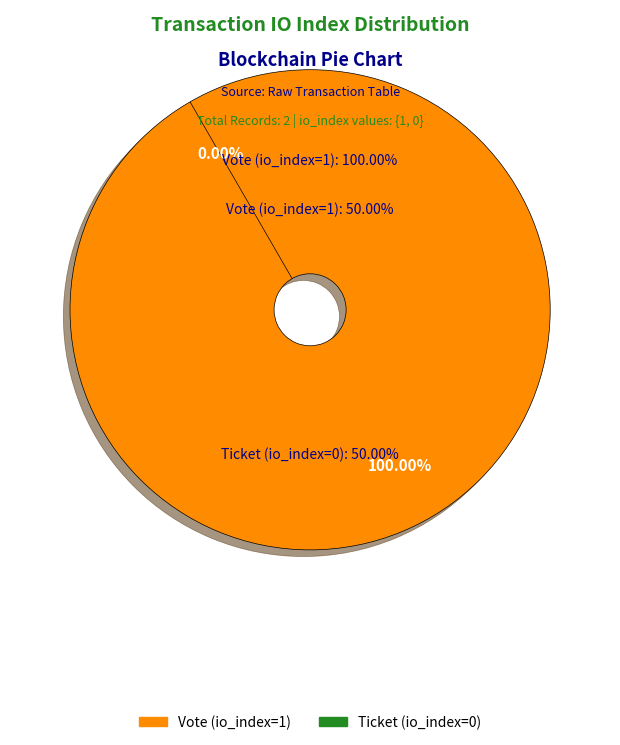

Between Vote (io_index=1) and Ticket (io_index=0), which is larger?

Vote (io_index=1)